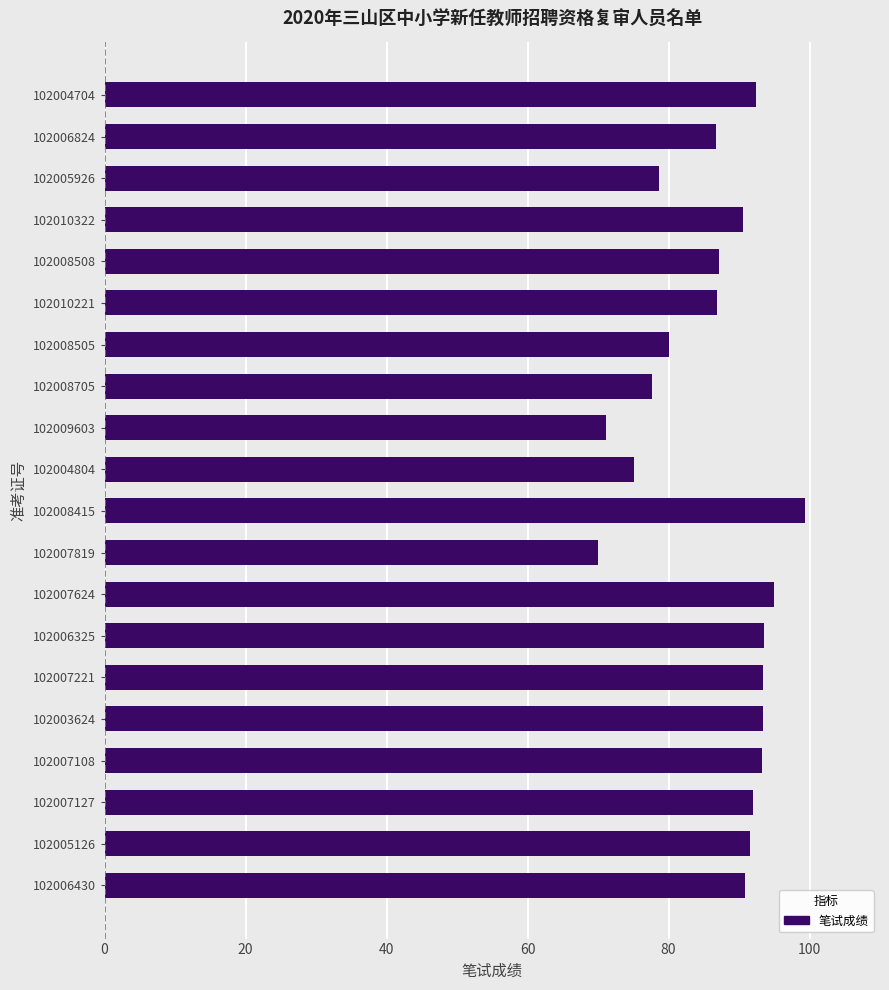

Does the chart contain stacked bars?

No